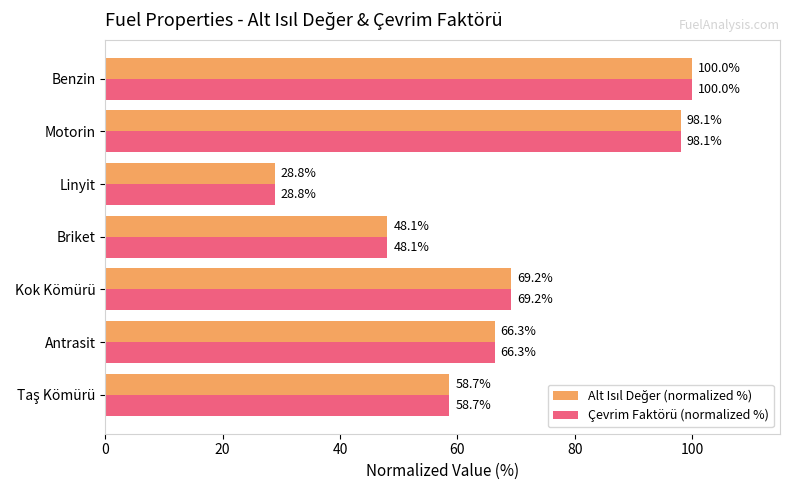

What is the sum of all Çevrim Faktörü (normalized %) values?

469.2